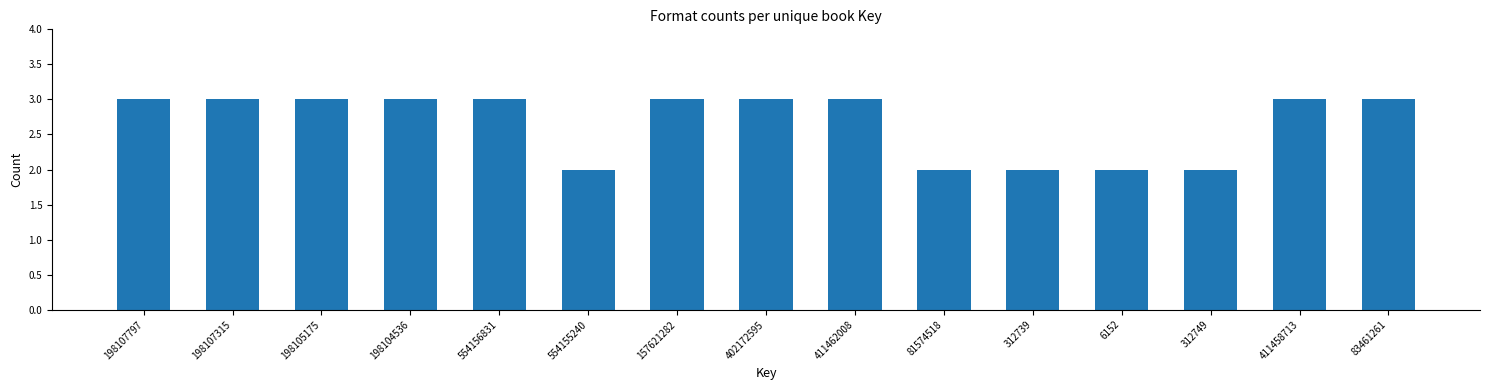

Reading left to right, list all the values displayed in this chart.

198107797=3	198107315=3	198105175=3	198104536=3	554156831=3	554155240=2	157621282=3	402172595=3	411462008=3	81574518=2	312739=2	6152=2	312749=2	411458713=3	83461261=3